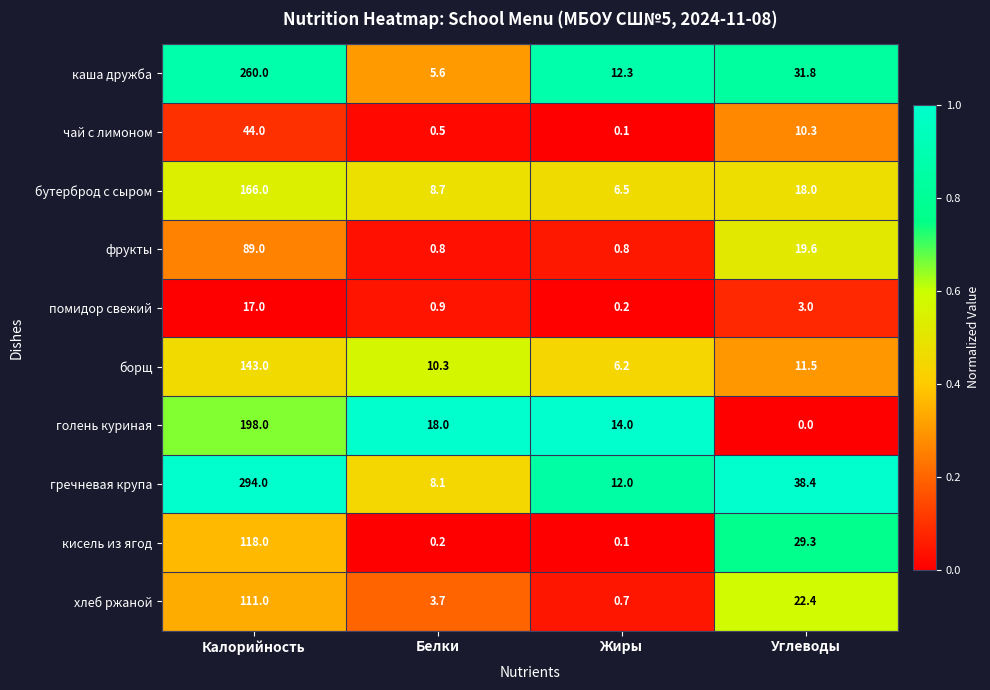

List the labels in order of кисель из ягод value, largest first.

Калорийность, Углеводы, Белки, Жиры